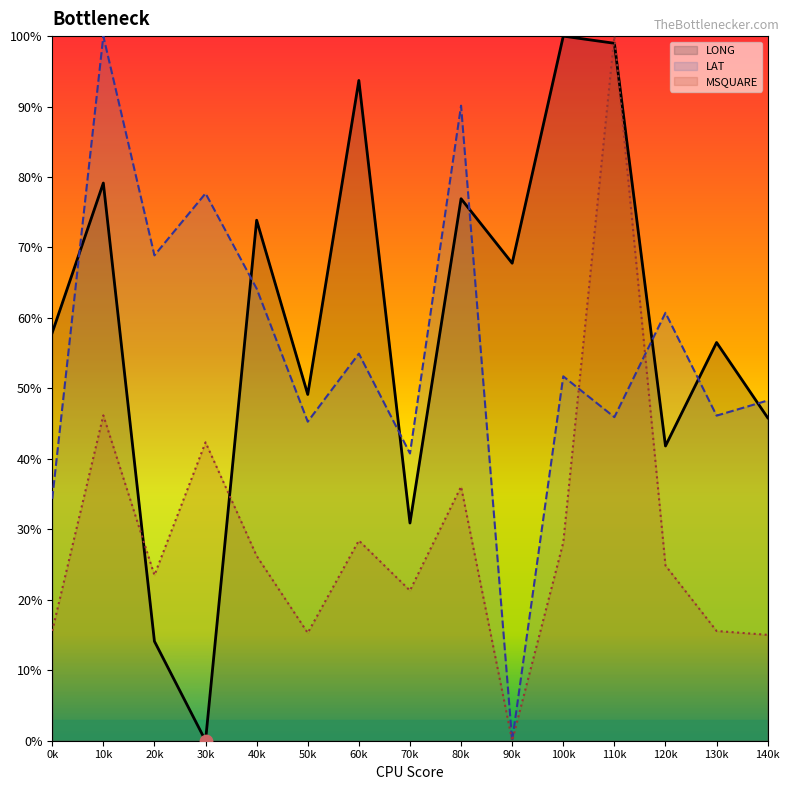

What are all the series names shown in the legend?

LONG, LAT, MSQUARE